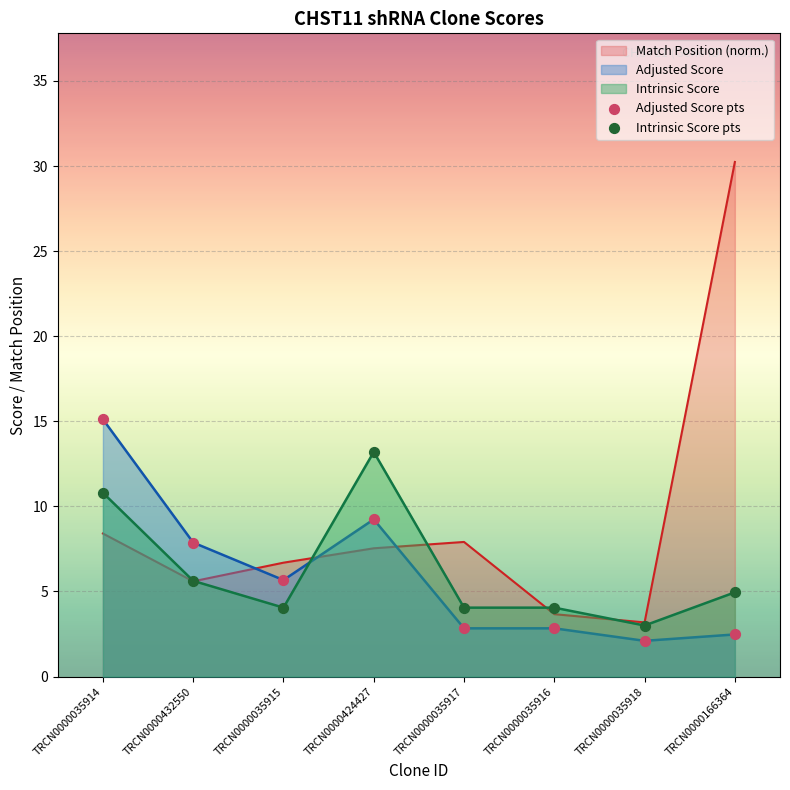

What is the difference between the highest and lowest values at TRCN0000035918?

1.1